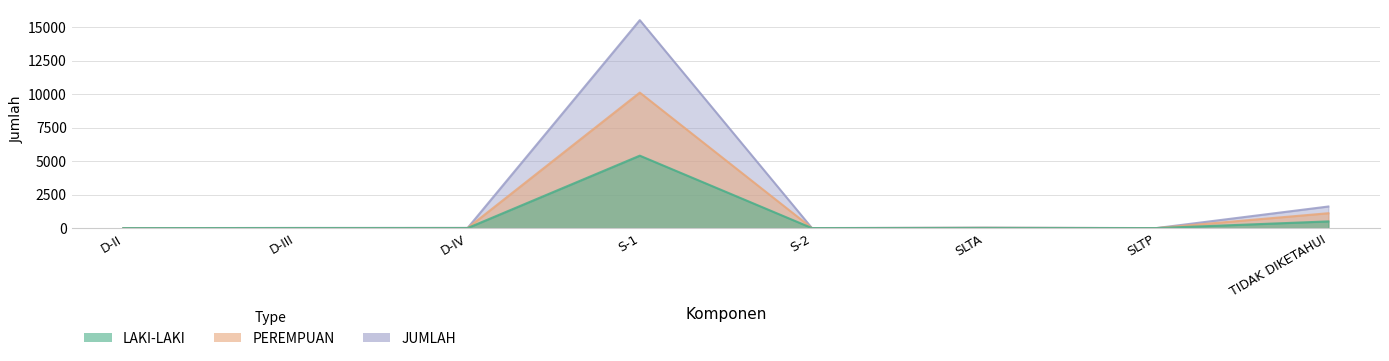

List the series in order of their overall mean, lowest first.

LAKI-LAKI, PEREMPUAN, JUMLAH